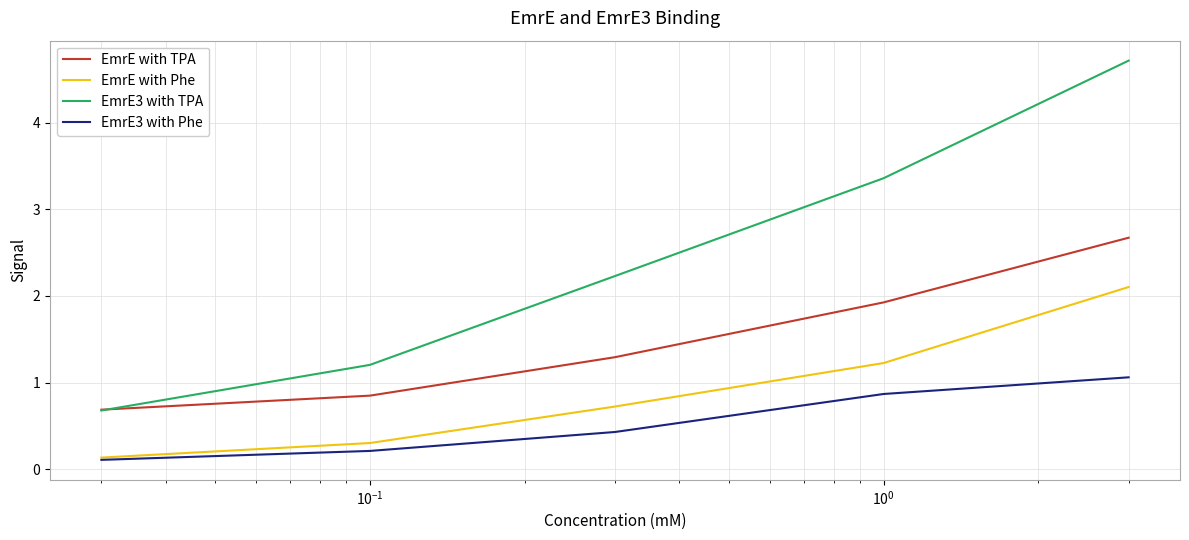

Rank the series by their average value, from highest to lowest.

EmrE3 with TPA, EmrE with TPA, EmrE with Phe, EmrE3 with Phe